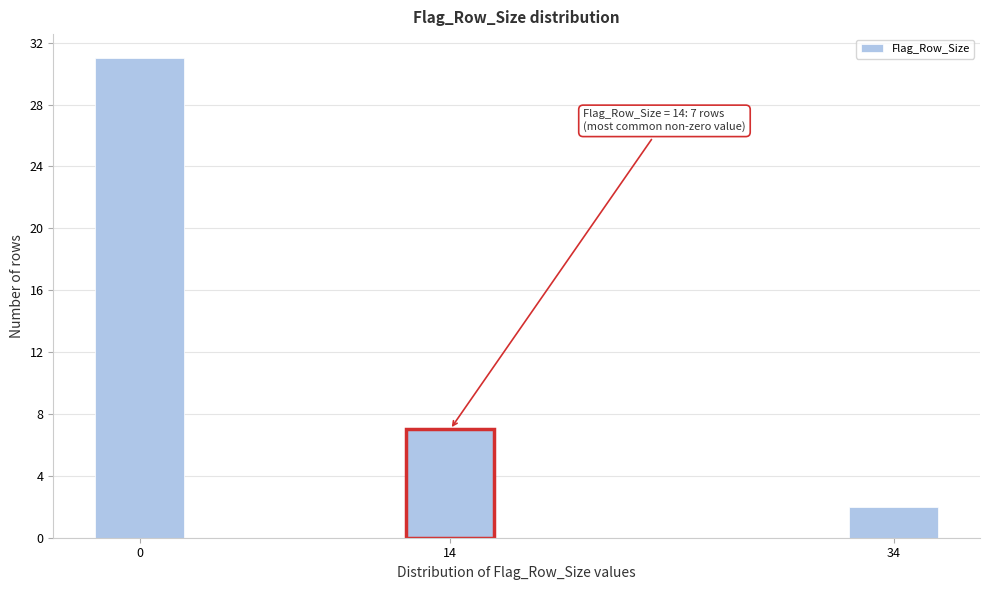

Reading left to right, extract all data points from this chart.

0=31	14=7	34=2